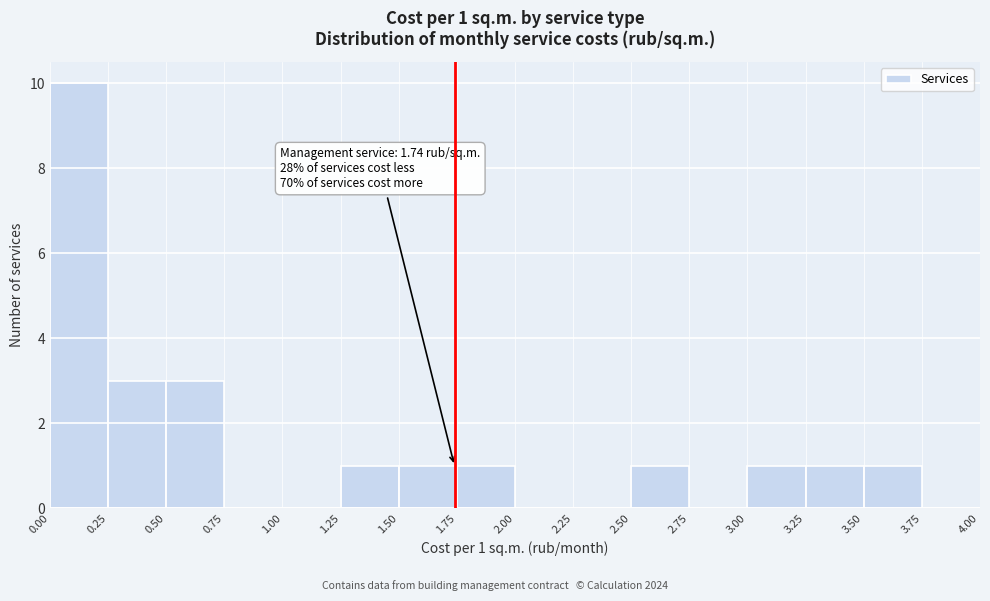

Which range on the x-axis has the tallest bar?

0.00 to 0.25